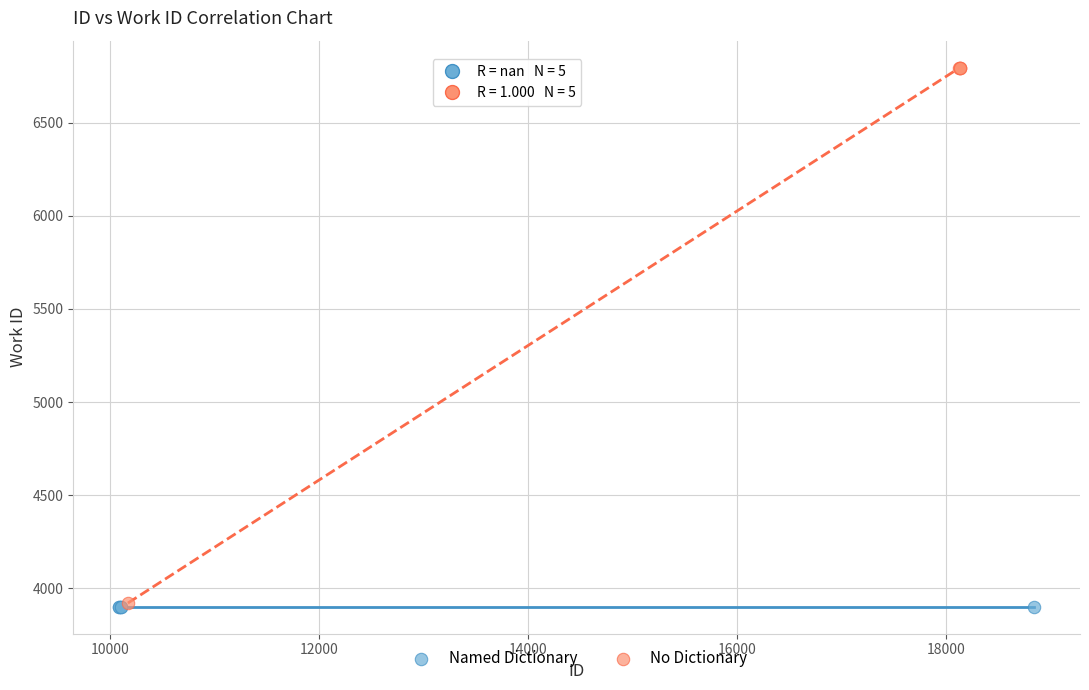

What are all the series names shown in the legend?

Named Dictionary, No Dictionary